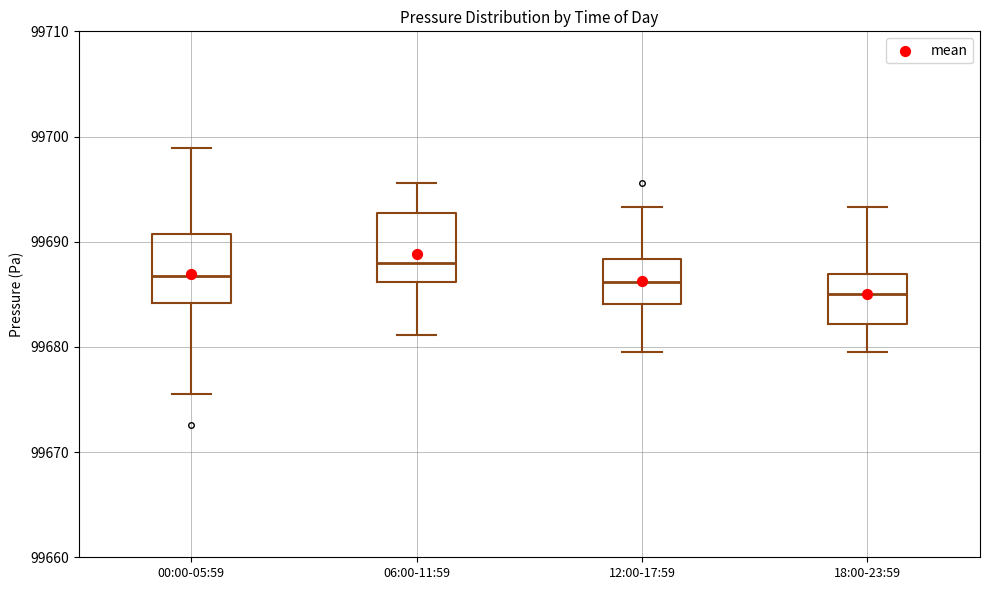

Reading left to right, transcribe this box plot: for each box, give where its median line is, the range the box spans, and where its two whiskers end, as read against the y-axis. The values are not printed on the chart, so give them approximately, as read against the axis.

00:00-05:59: median 99687, box 99684 to 99691, whiskers 99676 to 99699
06:00-11:59: median 99688, box 99686 to 99693, whiskers 99681 to 99696
12:00-17:59: median 99686, box 99684 to 99688, whiskers 99679 to 99693
18:00-23:59: median 99685, box 99682 to 99687, whiskers 99679 to 99693